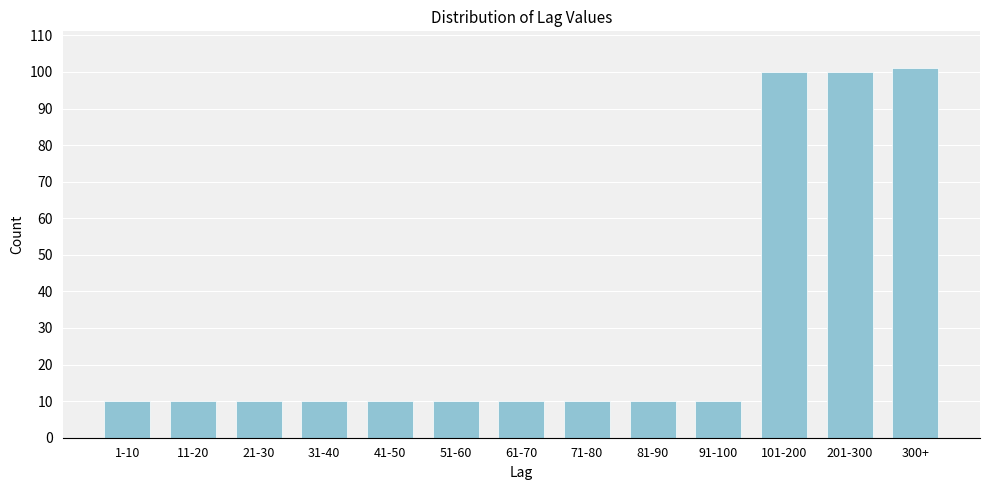

Reading left to right, what are all the values shown in this chart?

1-10=10	11-20=10	21-30=10	31-40=10	41-50=10	51-60=10	61-70=10	71-80=10	81-90=10	91-100=10	101-200=100	201-300=100	300+=101